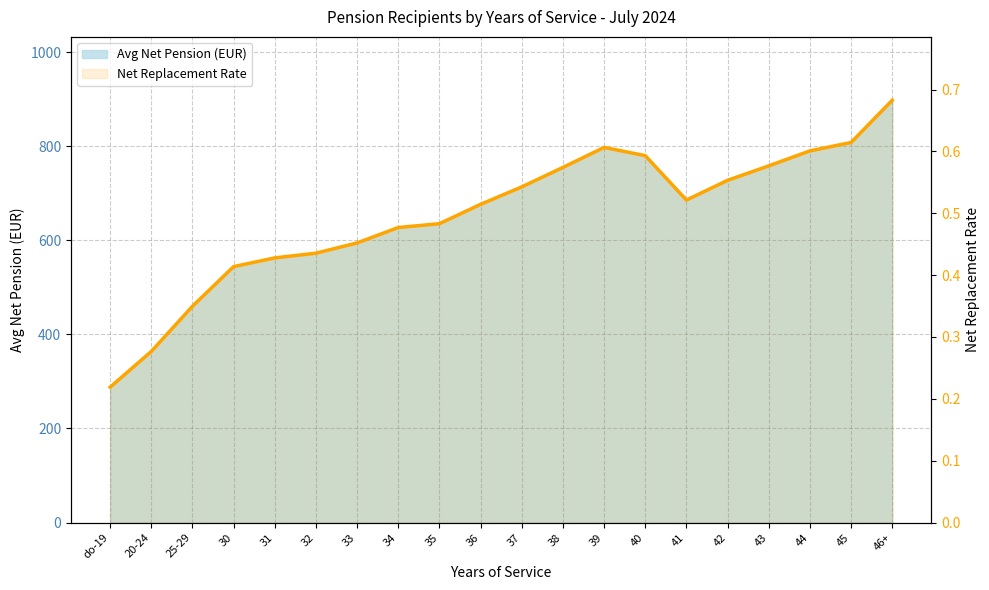

At which category does the chart reach its peak across all series?

46+